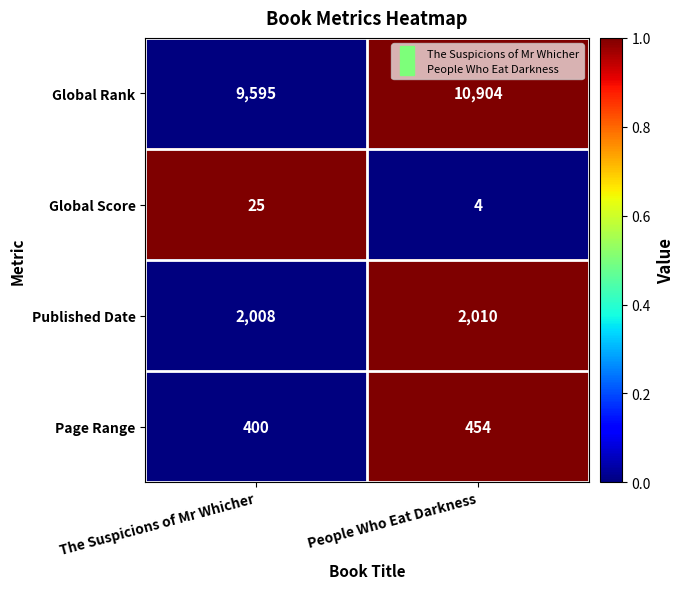

Which series has the widest spread of values?

Global Rank